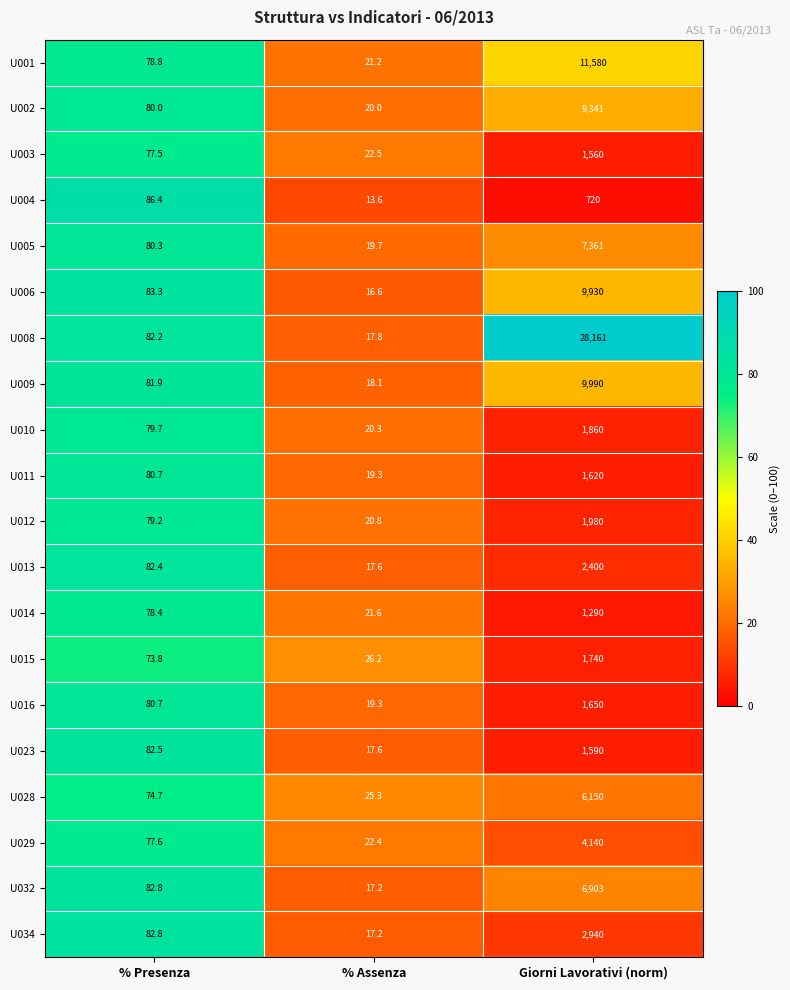

List the series in order of their peak value, highest first.

U008, U001, U009, U006, U002, U005, U032, U028, U029, U034, U013, U012, U010, U015, U016, U011, U023, U003, U014, U004